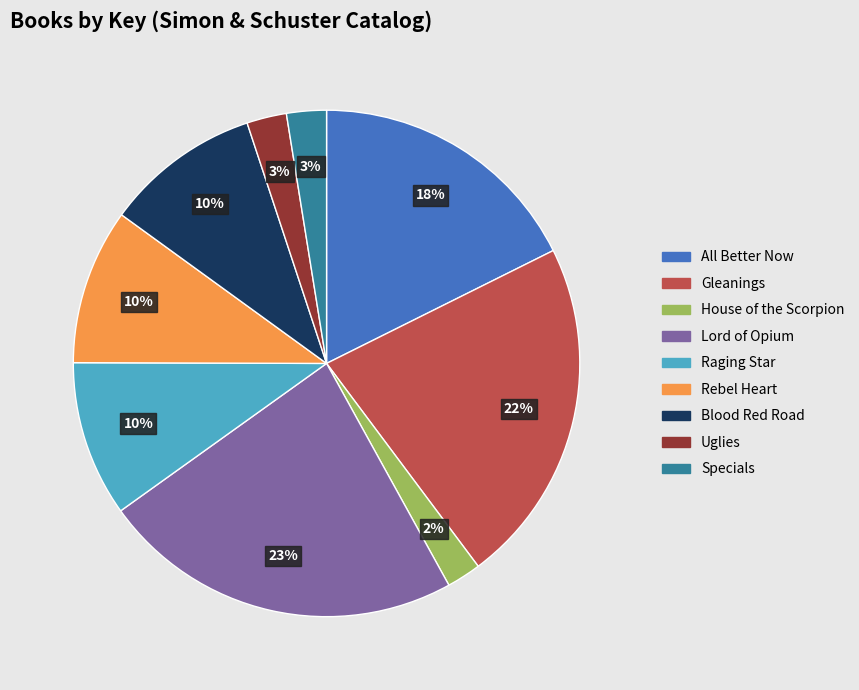

Does House of the Scorpion account for over 50% of the chart?

No